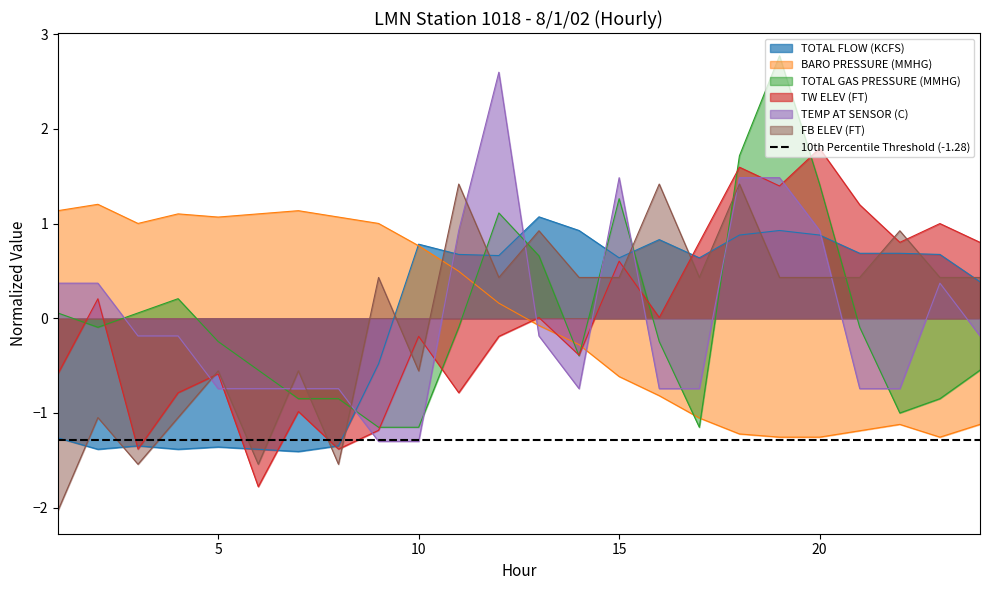

At which label is FB ELEV (FT) closest to 0?

9